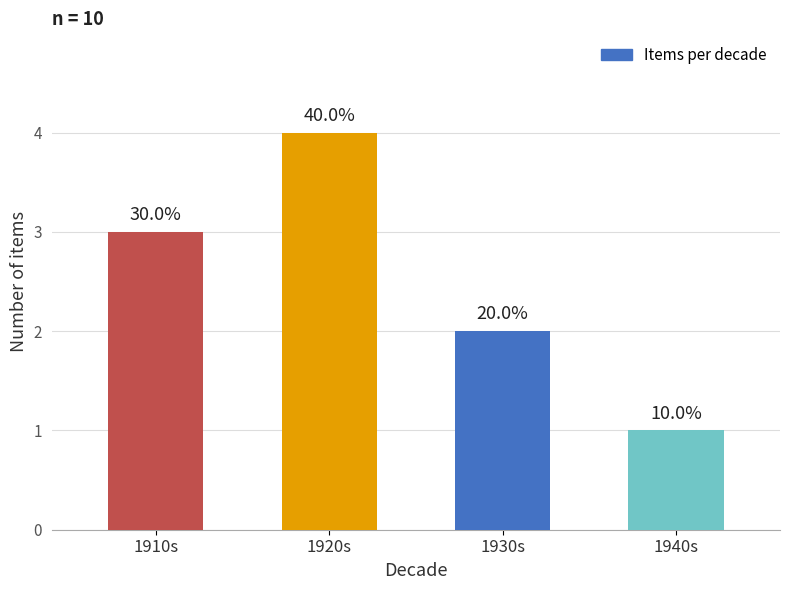

Between 1930s and 1920s, which is larger?

1920s